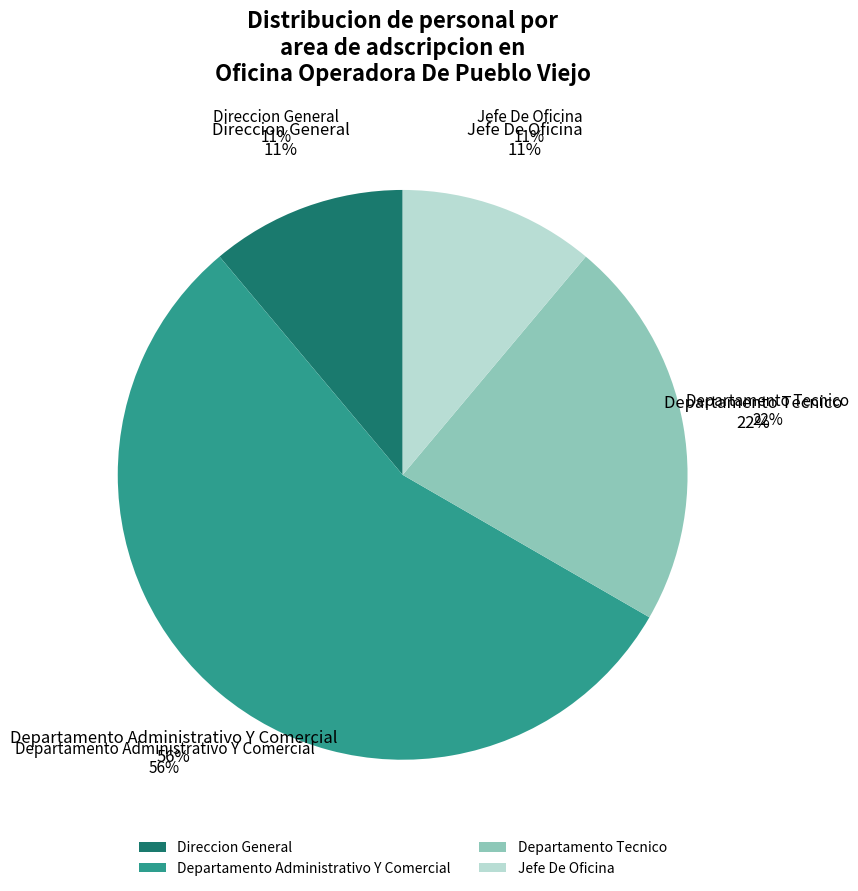

Which category accounts for the majority?

Departamento Administrativo Y Comercial